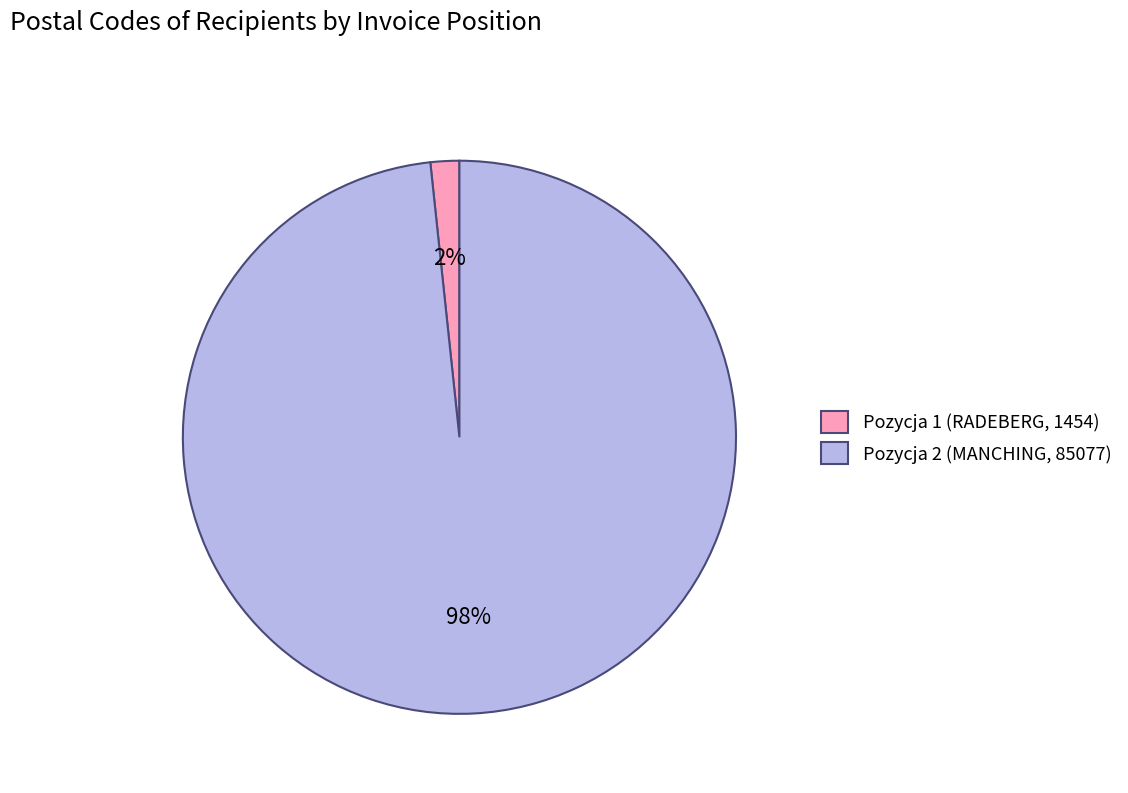

Rank the categories by value from lowest to highest.

Pozycja 1 (RADEBERG, 1454), Pozycja 2 (MANCHING, 85077)